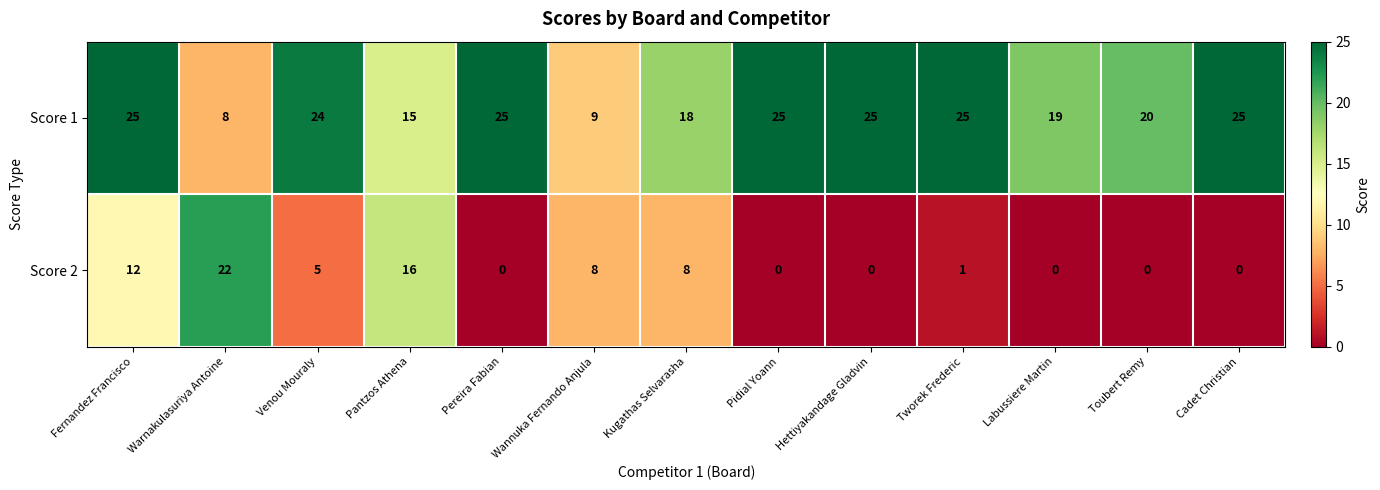

Which series has the largest range (max minus min)?

Score 2